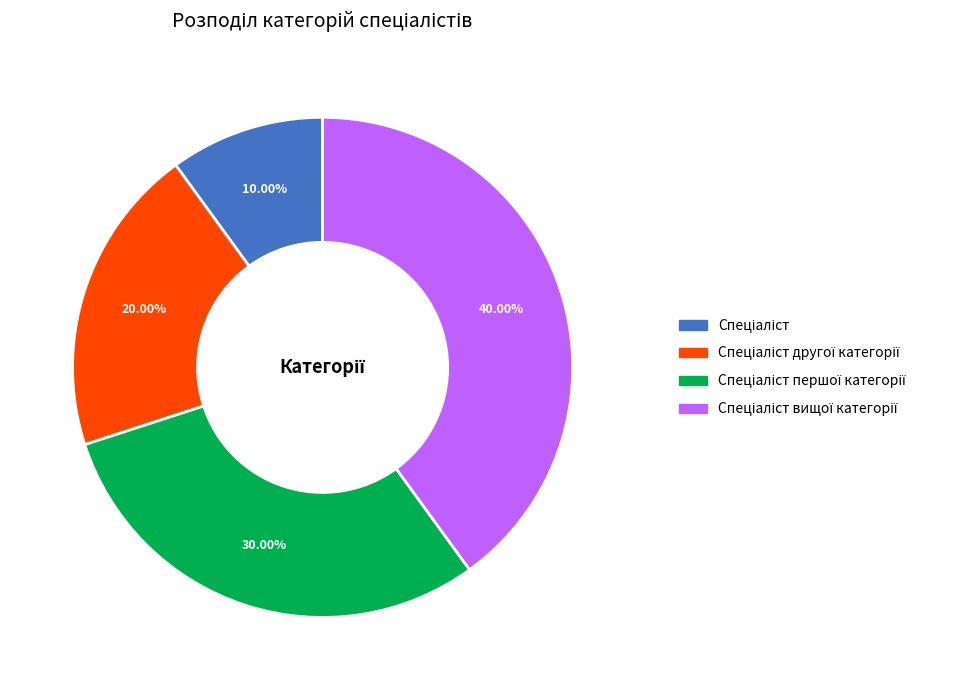

Does any single category account for the majority?

No